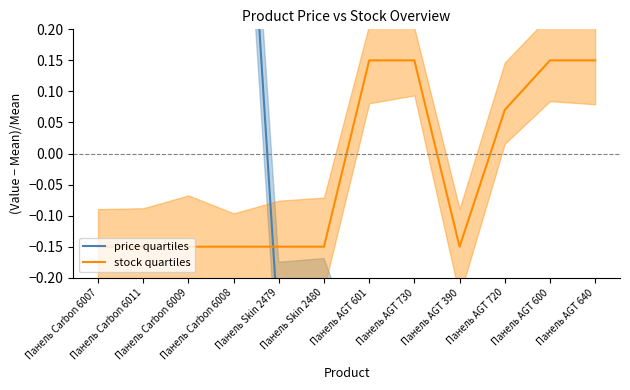

Rank the series by their average value, from lowest to highest.

stock quartiles, price quartiles